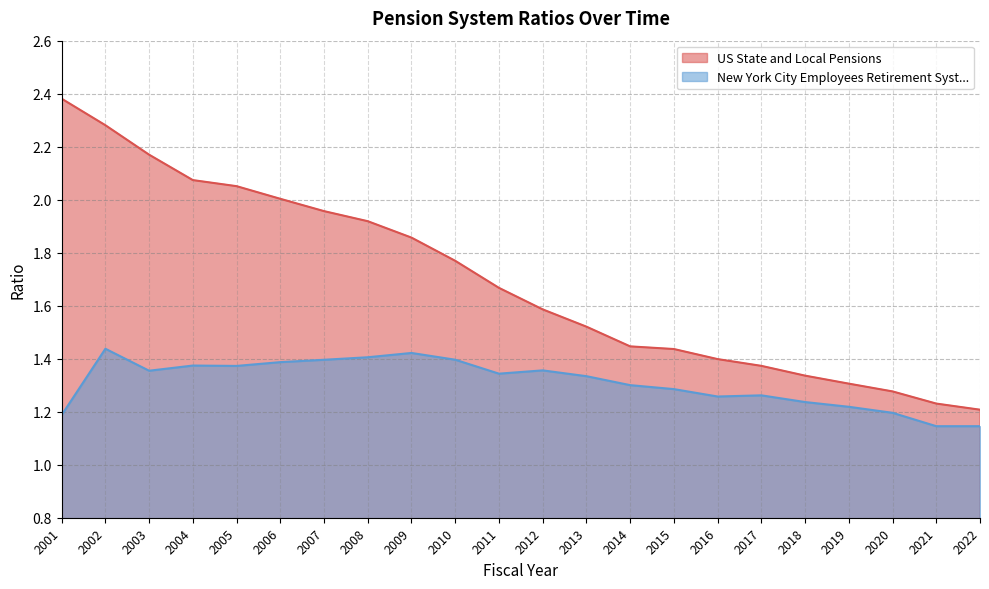

True or false: New York City Employees Retirement Syst... has a value of 0.7 at 2016.

False